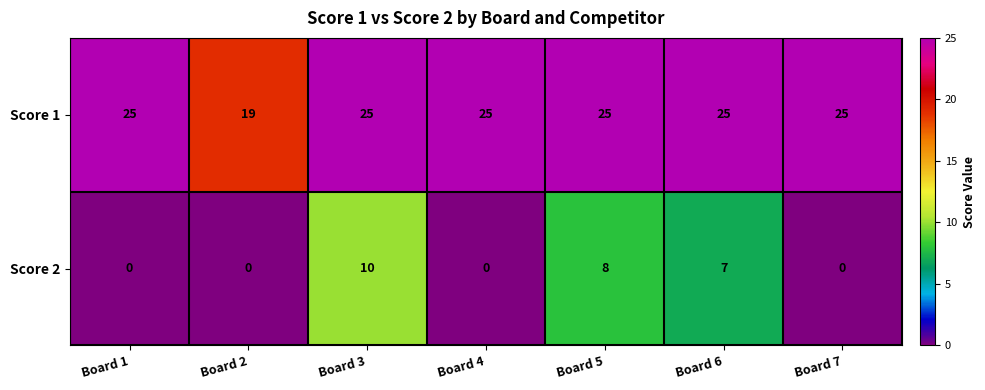

What value does the Score 2 series have at Board 3, to the nearest 5?

10